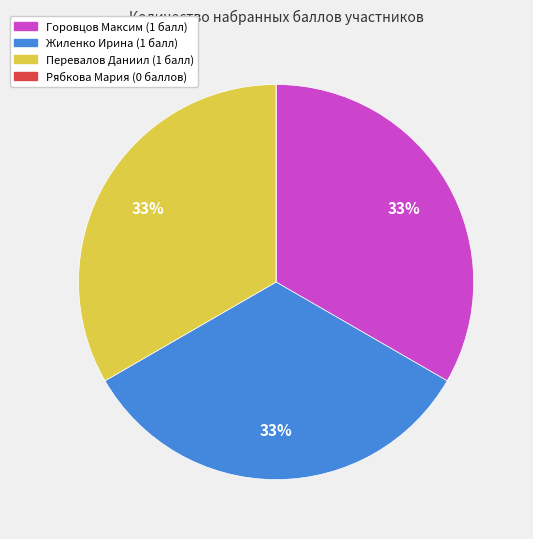

To the nearest percent, what is the difference between the largest and smallest slice percentages?

33%